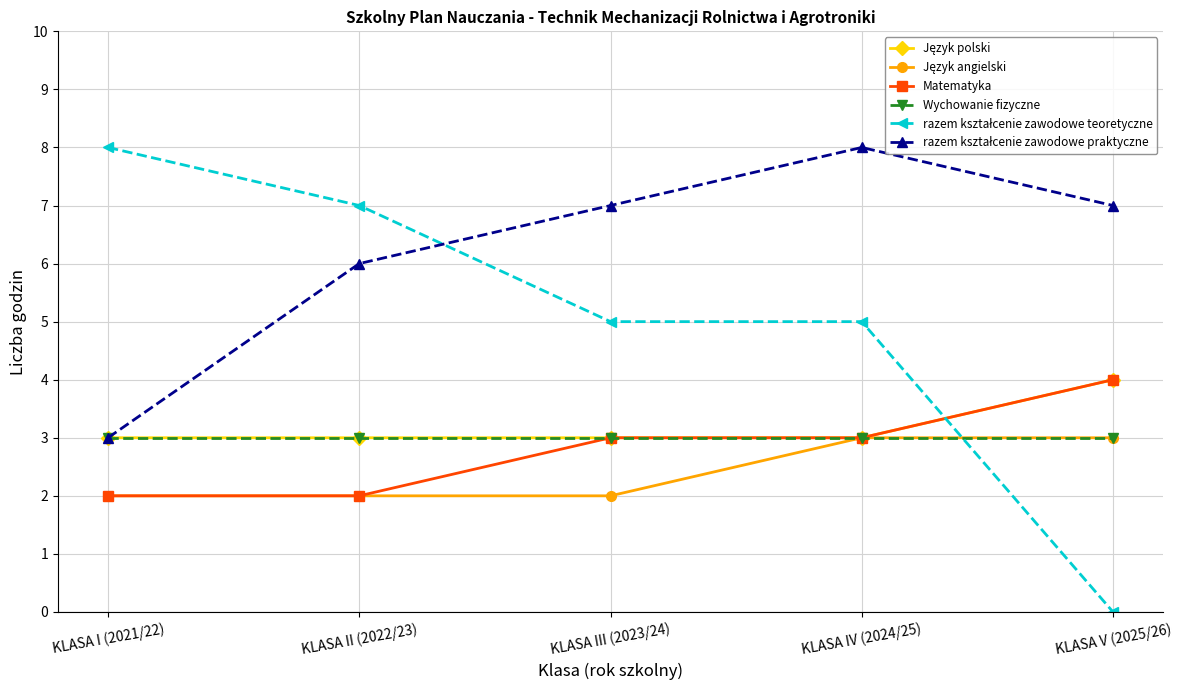

Count the number of data series in this chart.

6